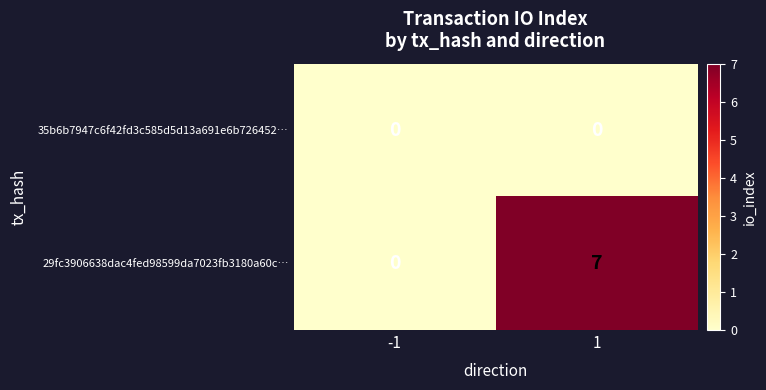

True or false: 29fc3906638dac4fed98599da7023fb3180a60c… has a value of -3 at -1.

False